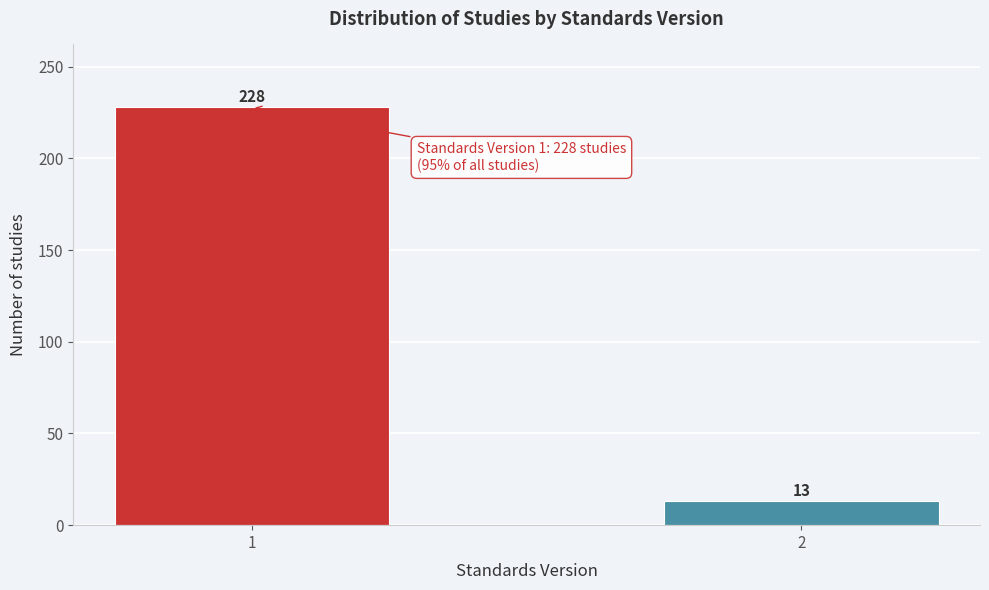

Reading left to right, extract all data points from this chart.

1=228	2=13